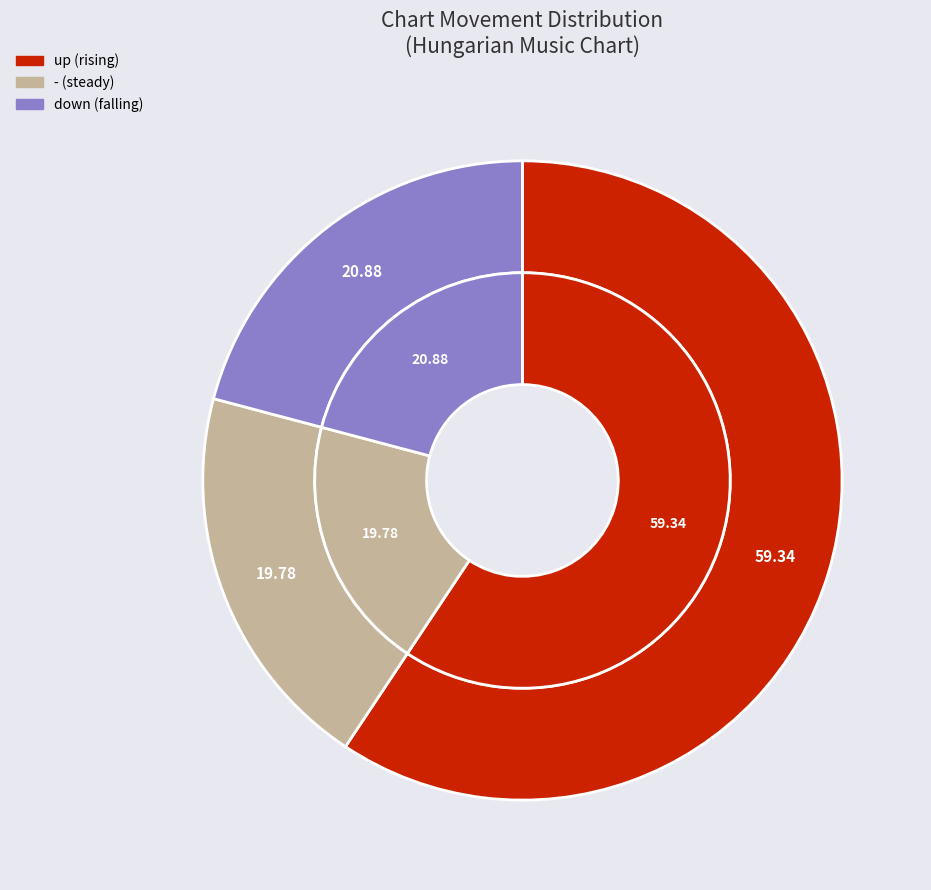

Between - and up, which is larger?

up